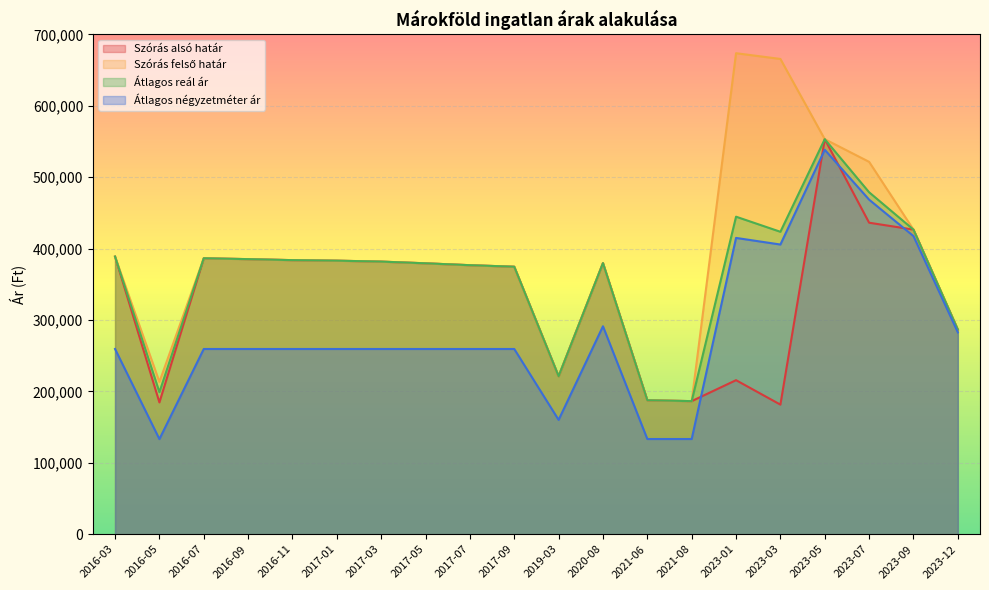

True or false: Szórás alsó határ has a value of 385280 at 2016-09.

True